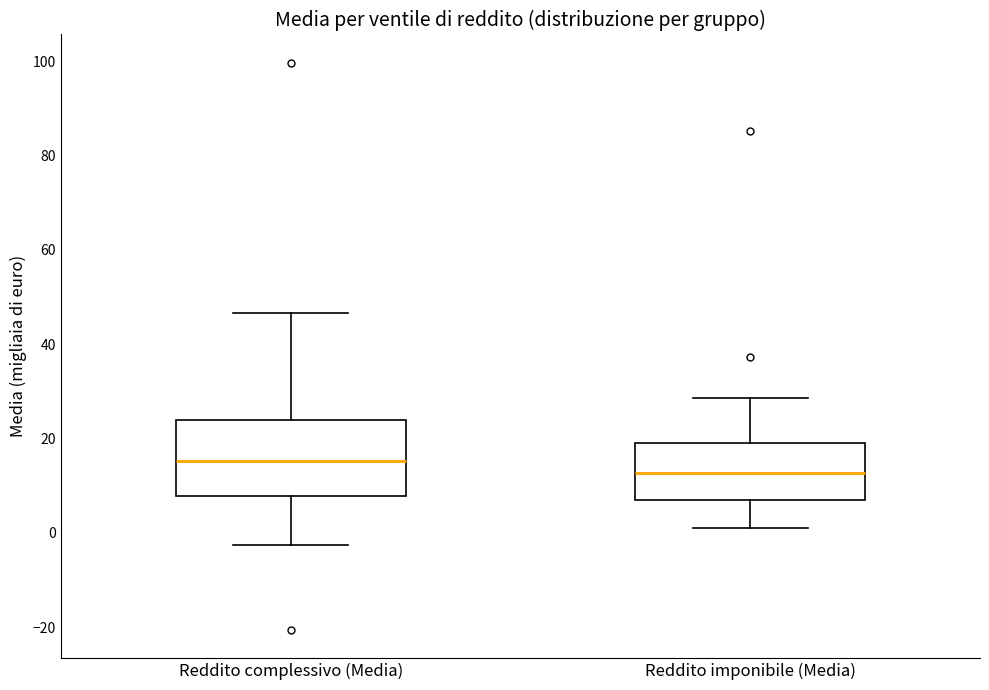

Comparing the boxes themselves (not the whiskers), which one is the tallest?

Reddito complessivo (Media)